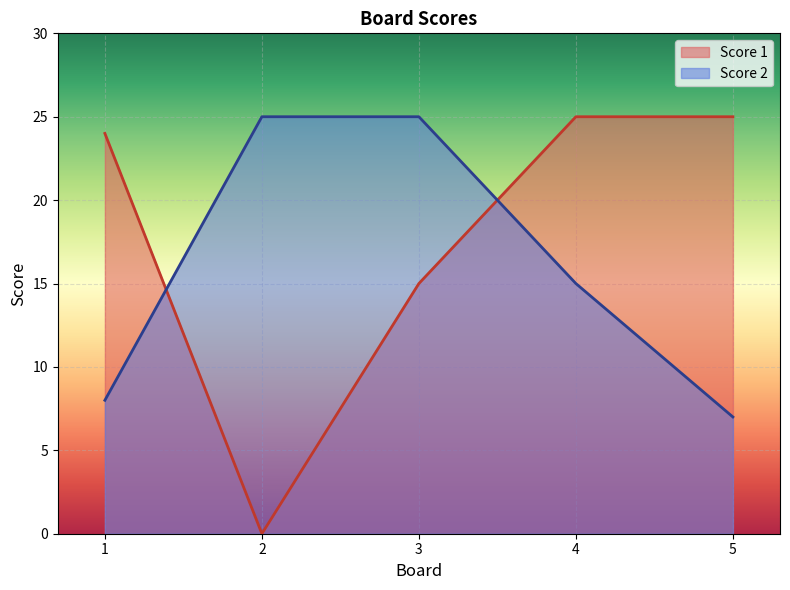

What is the spread (max minus min) of values at 3?

10